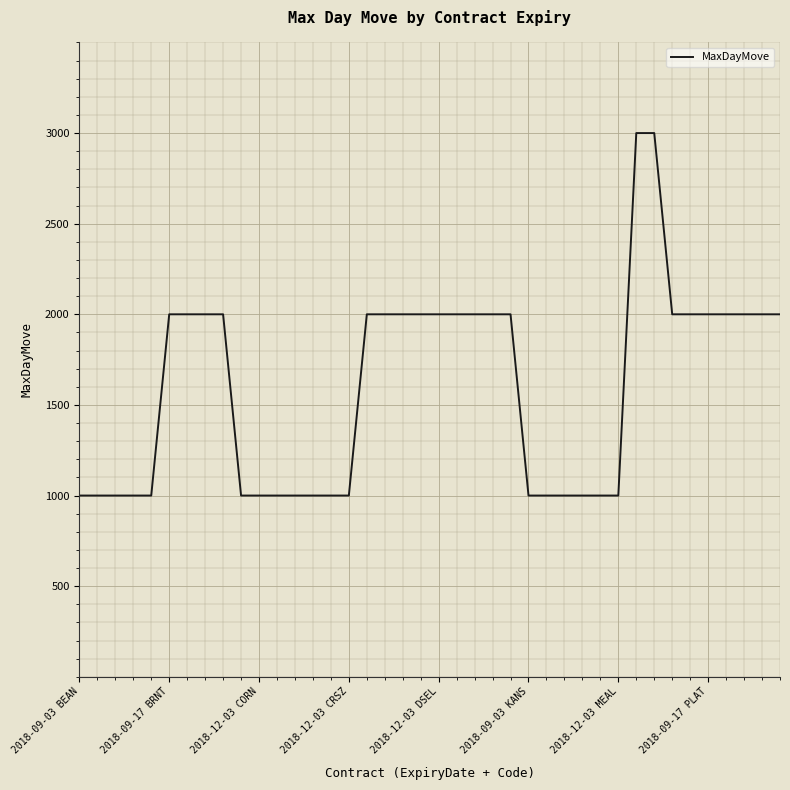

How many values are below 2000?

18